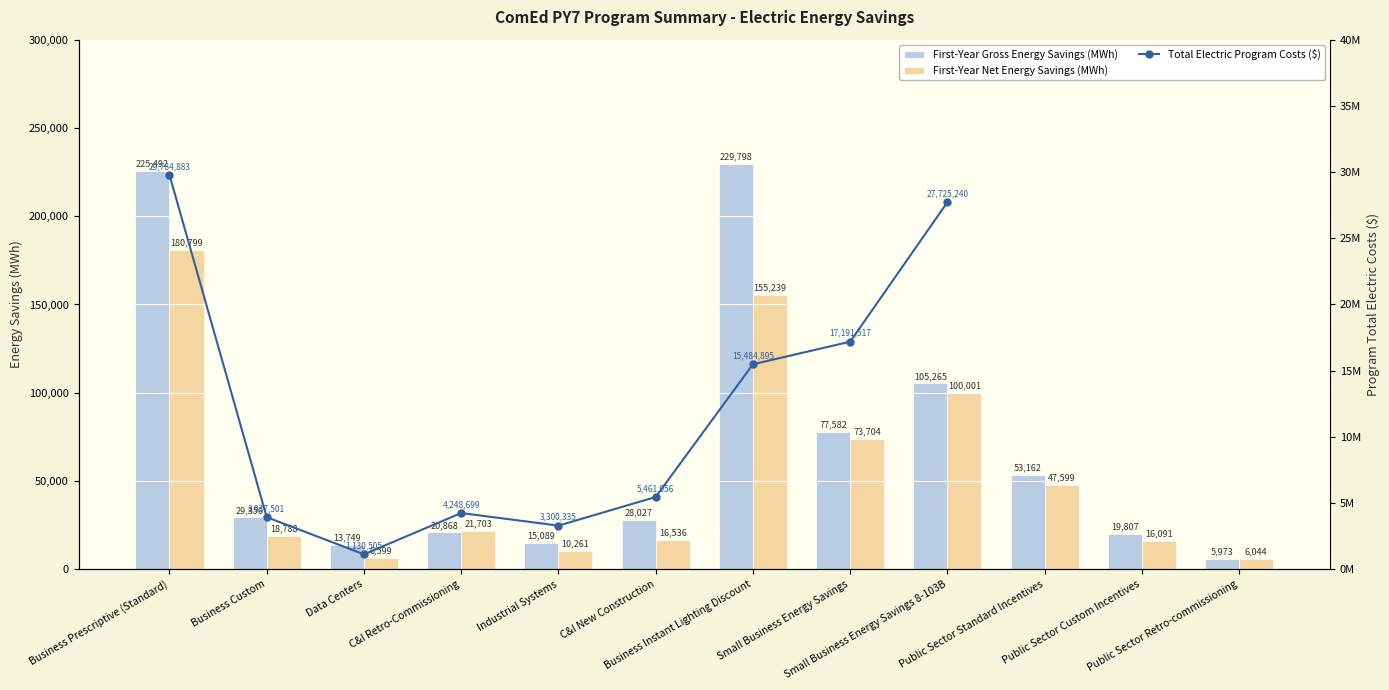

At which label does First-Year Gross Energy Savings (MWh) first exceed 29356?

Business Prescriptive (Standard)